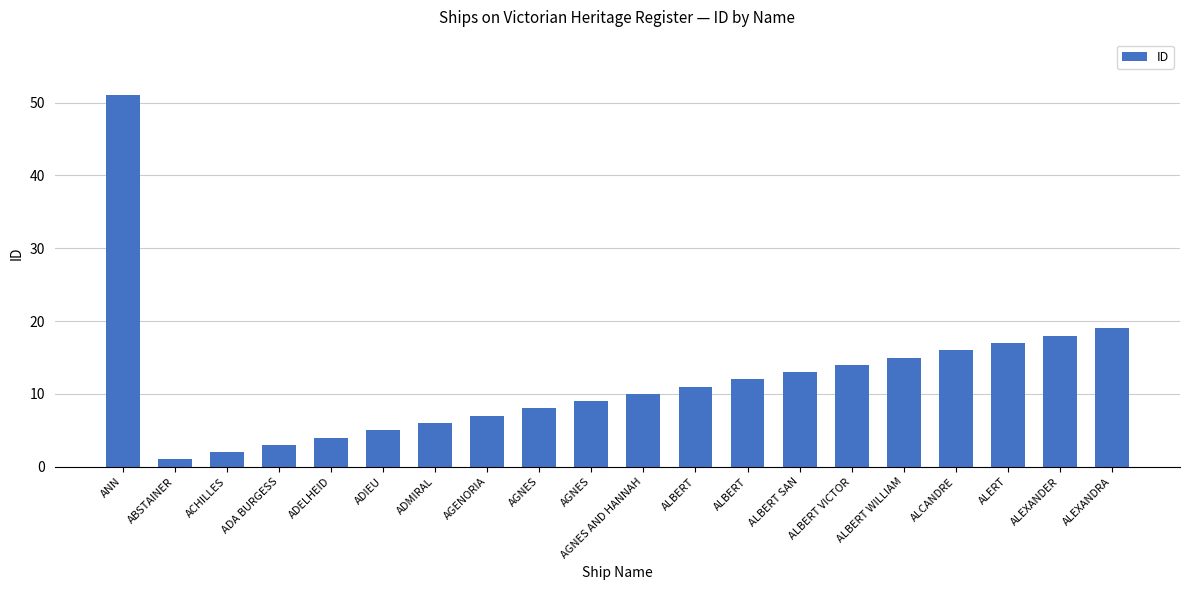

How many data points does each series have?

20